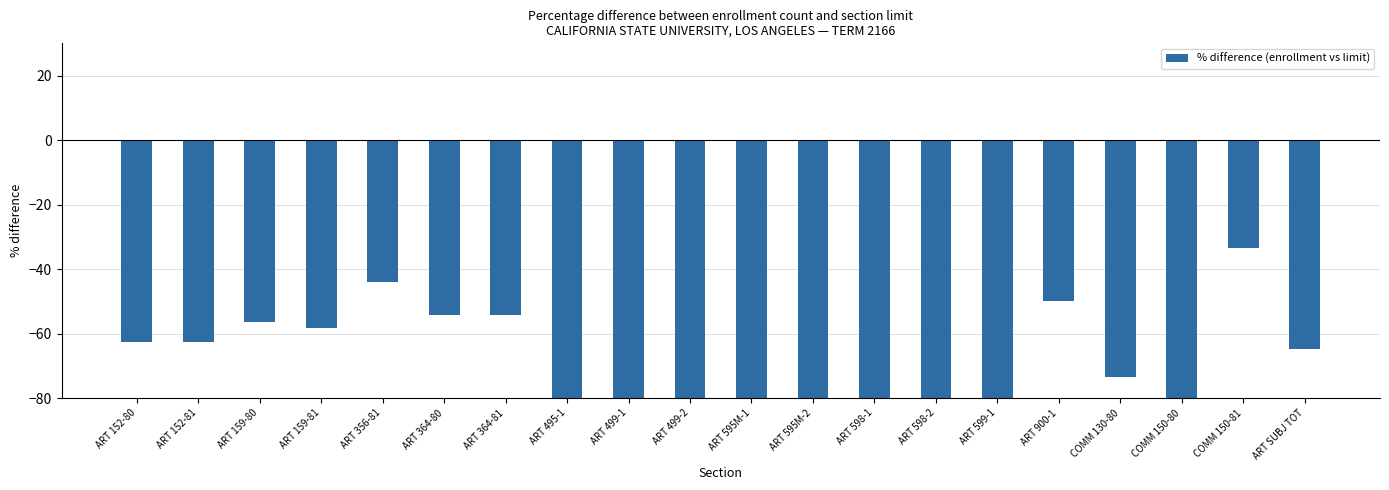

How many data points are above -64?

9